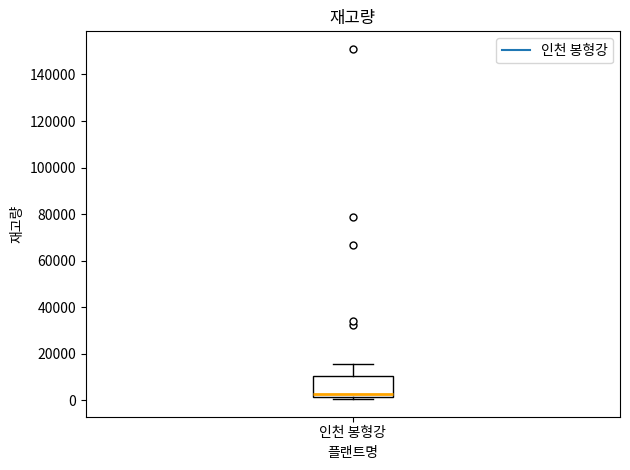

Where does the upper whisker of the box for 인천 봉형강 end on the y-axis? The values are not printed on the chart, so give them approximately, as read against the axis.

16000